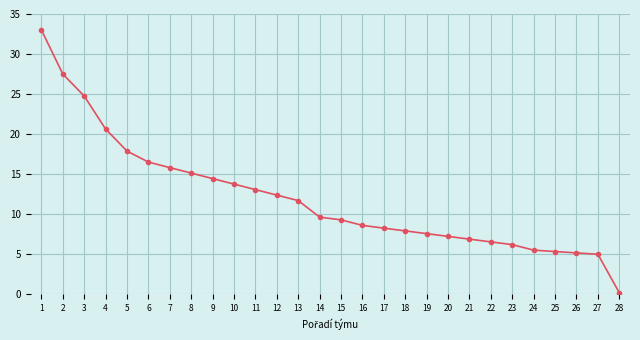

The value at 14 is 9.6. True or false?

True